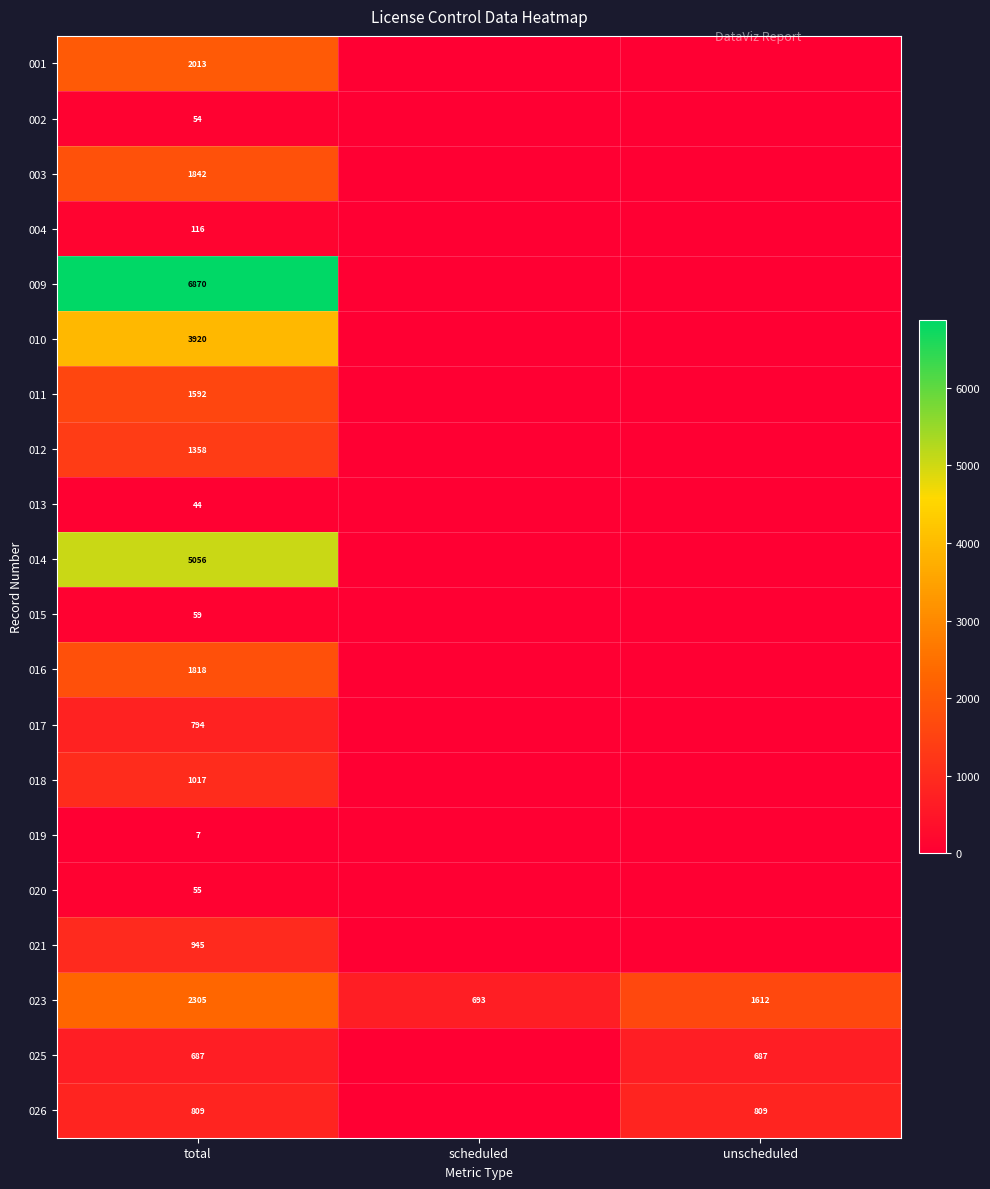

Rank the series at total from lowest to highest value.

019, 013, 002, 020, 015, 004, 025, 017, 026, 021, 018, 012, 011, 016, 003, 001, 023, 010, 014, 009